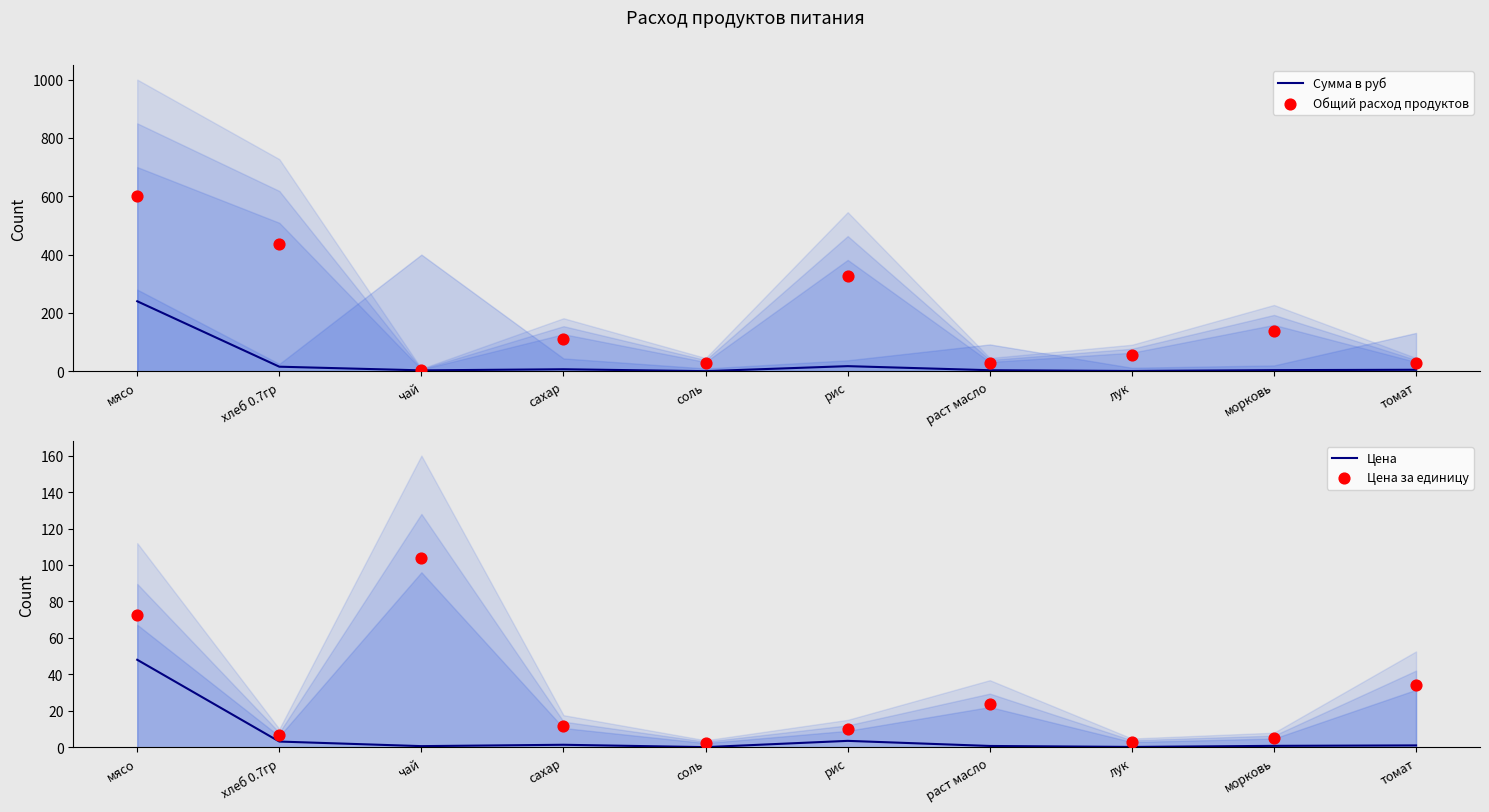

At how many categories does at least one series exceed 187?

3